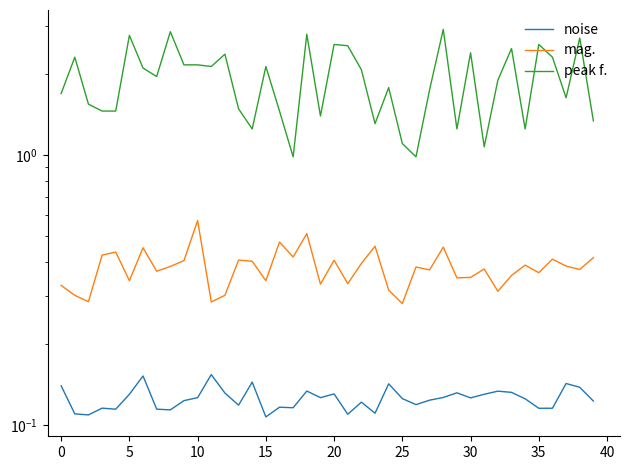

Count the number of data series in this chart.

3